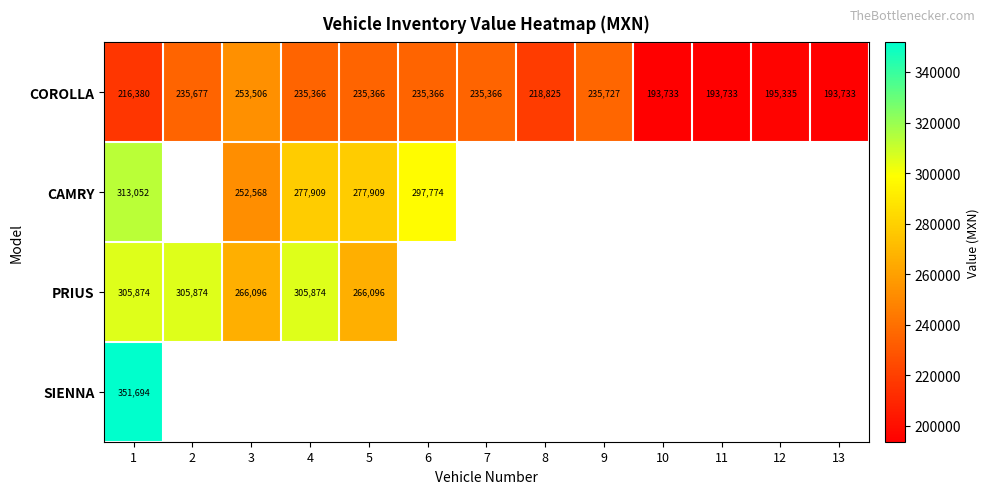

Is the value of PRIUS at 1 greater than the value of COROLLA at 6?

Yes